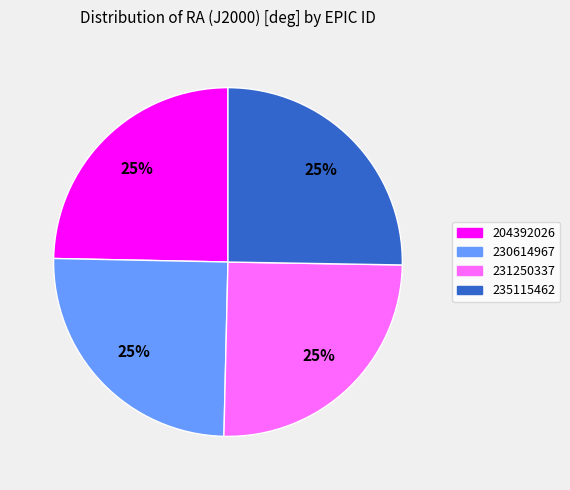

Approximately how many times larger is the value at 204392026 compared to 230614967?

1.0